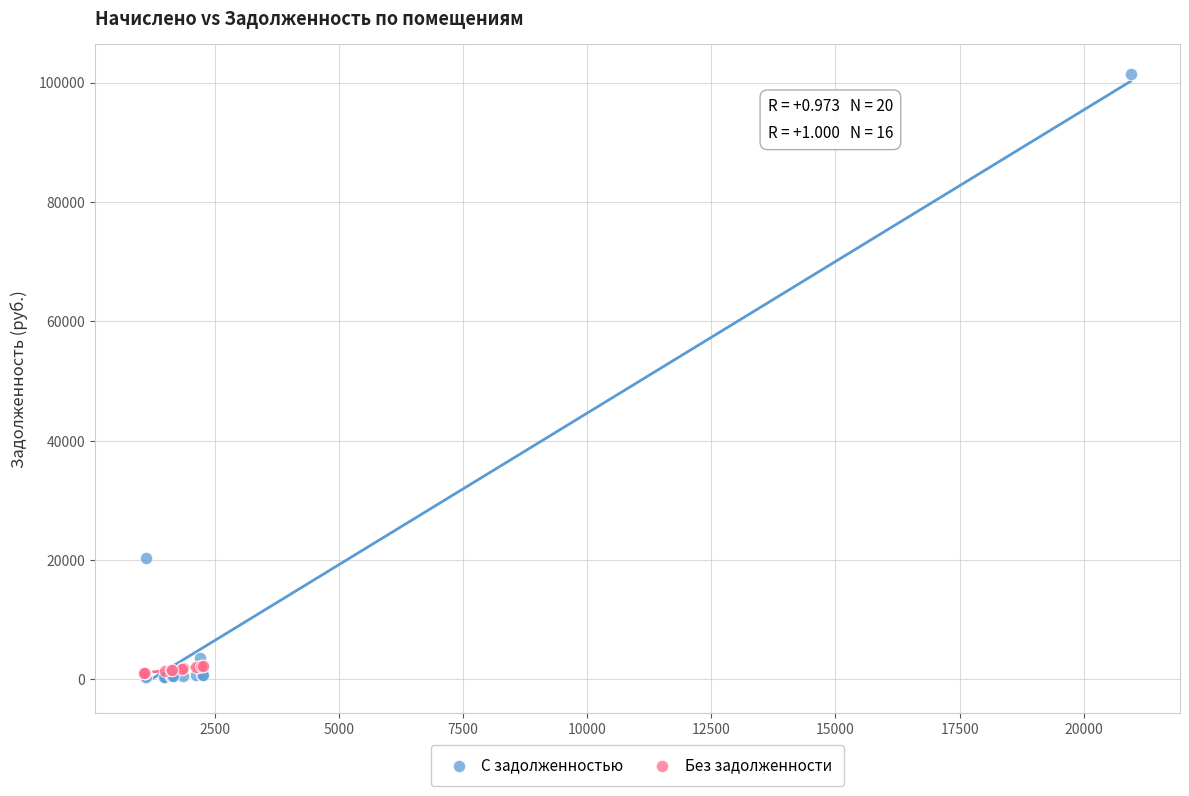

Which series has the widest spread of Y values?

С задолженностью